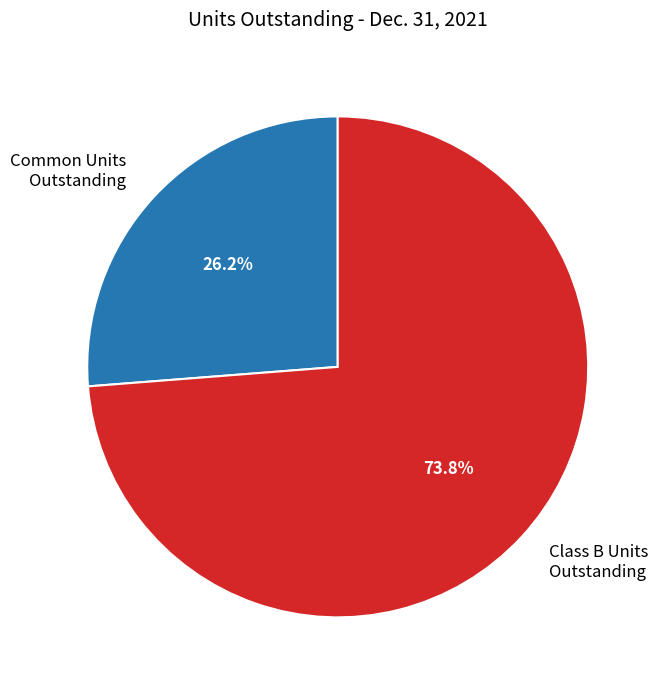

To the nearest percent, what is the difference between the largest and smallest slice percentages?

48%